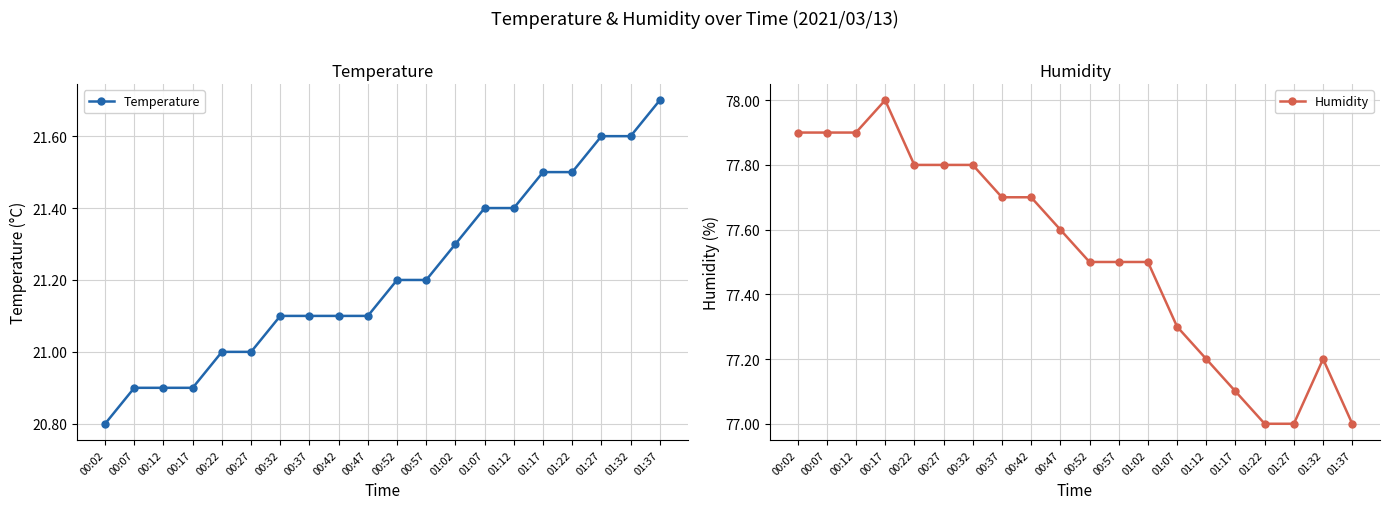

At which category does Humidity reach its first local peak?

00:17